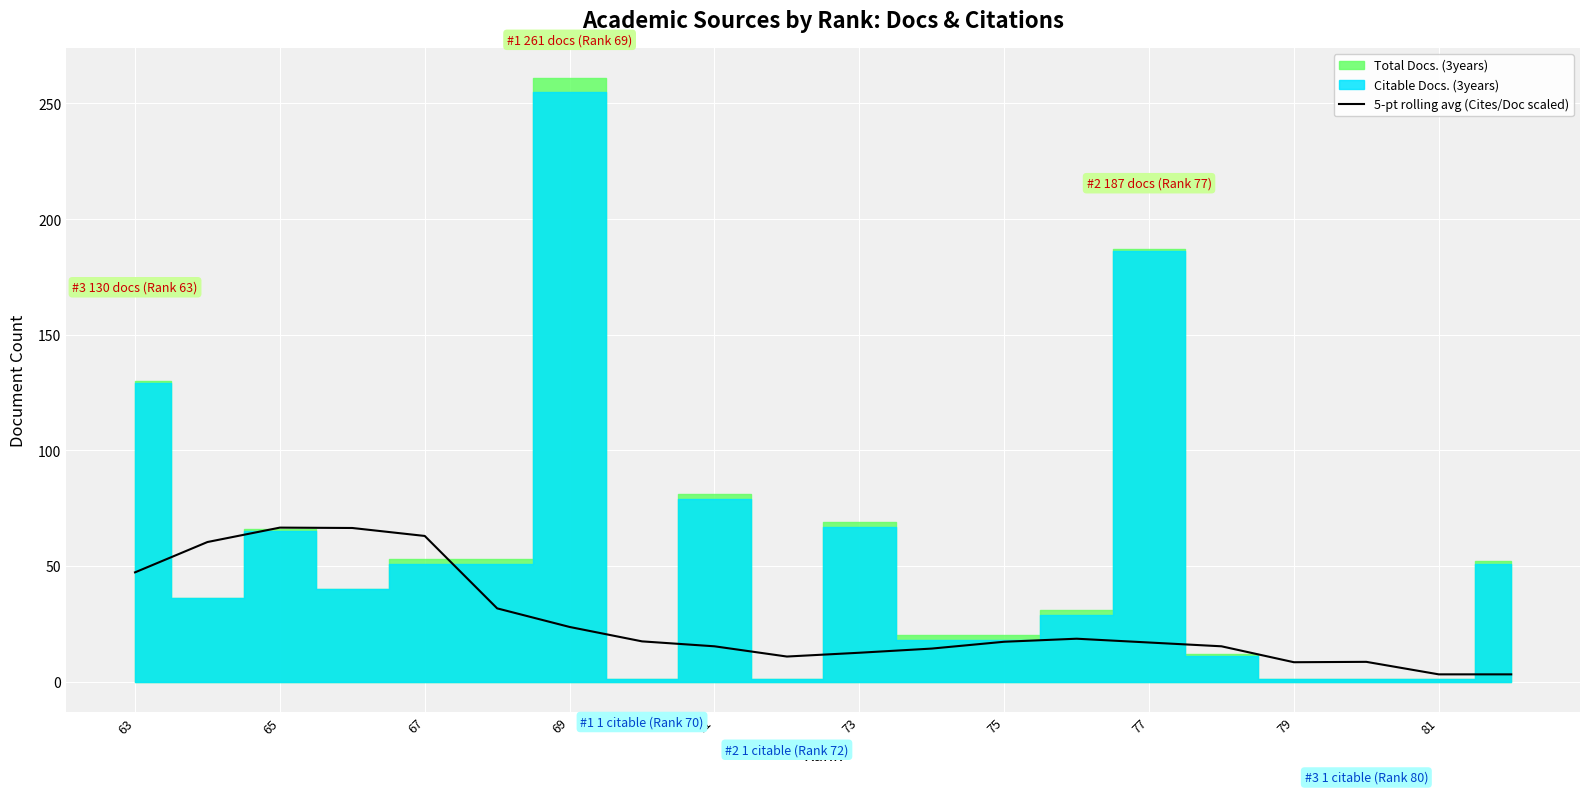

True or false: 5-pt rolling avg (Cites/Doc scaled) has a value of 47.2 at 63.

True